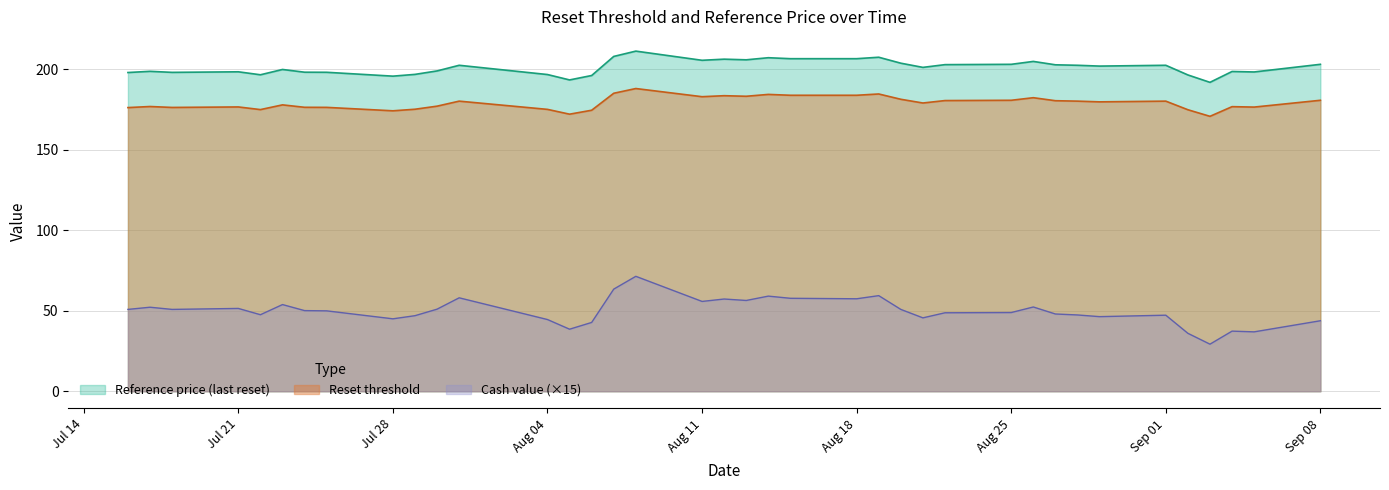

What is the smallest value displayed?

29.2